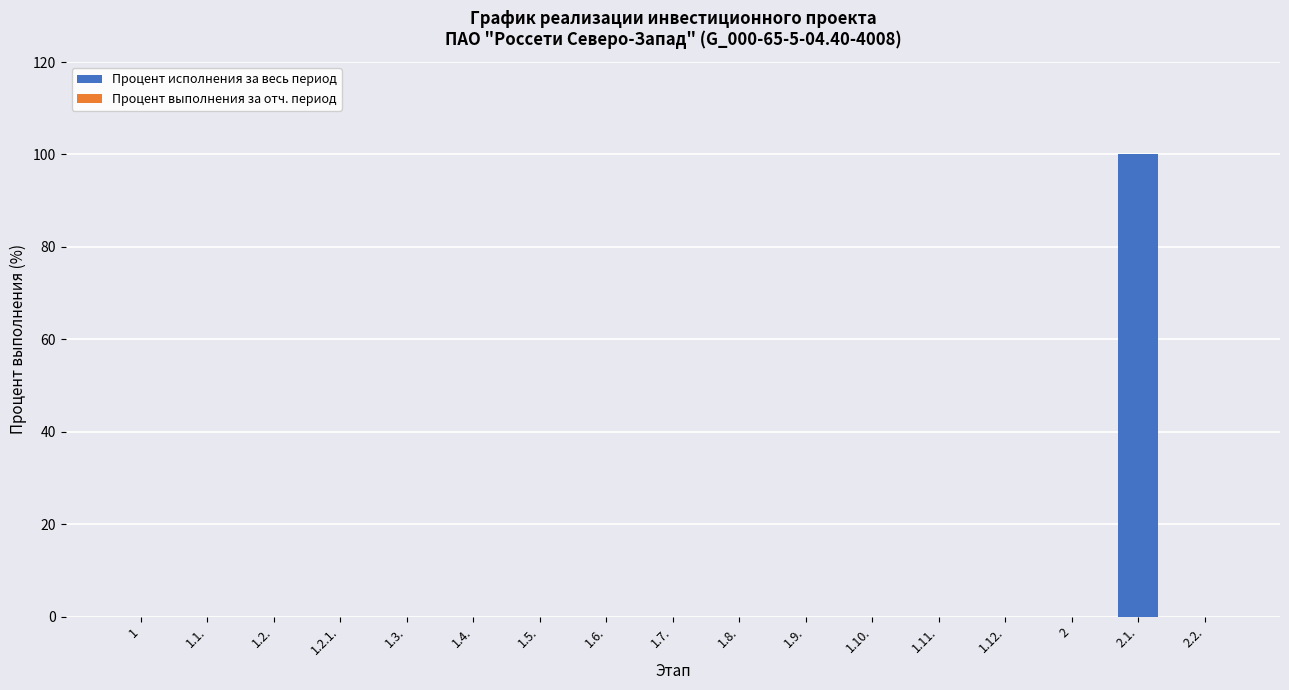

Reading left to right, extract all data points from this chart.

1=0	1.1.=0	1.2.=0	1.2.1.=0	1.3.=0	1.4.=0	1.5.=0	1.6.=0	1.7.=0	1.8.=0	1.9.=0	1.10.=0	1.11.=0	1.12.=0	2=0	2.1.=100	2.2.=0